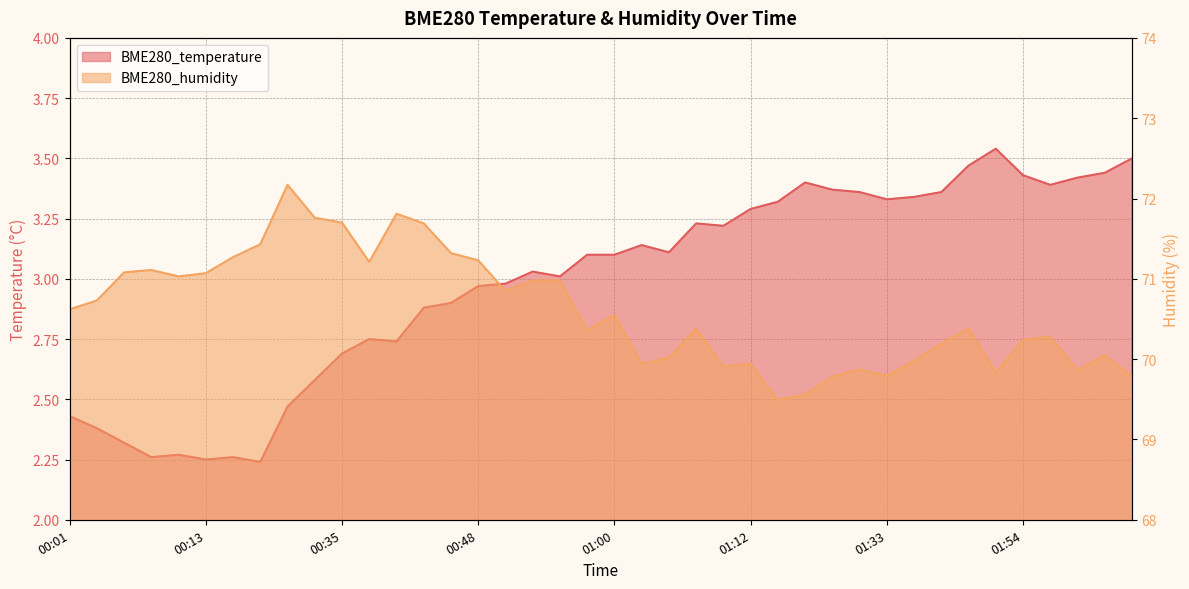

What value does the BME280_humidity series have at 01:33?

69.8